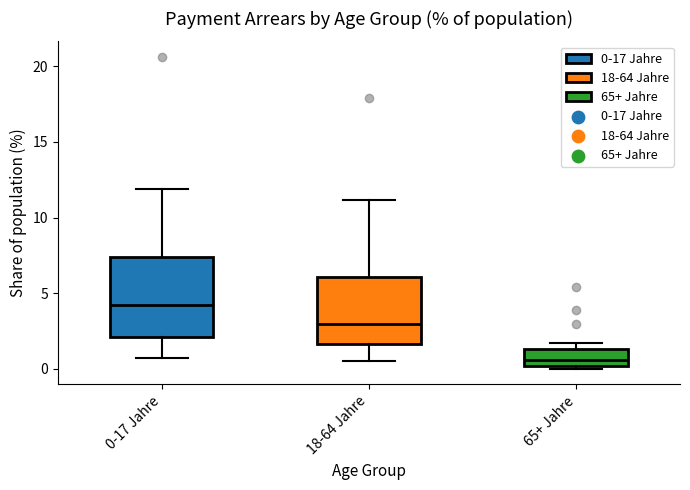

Which box is the tallest, from its lower edge to its upper edge?

0-17 Jahre